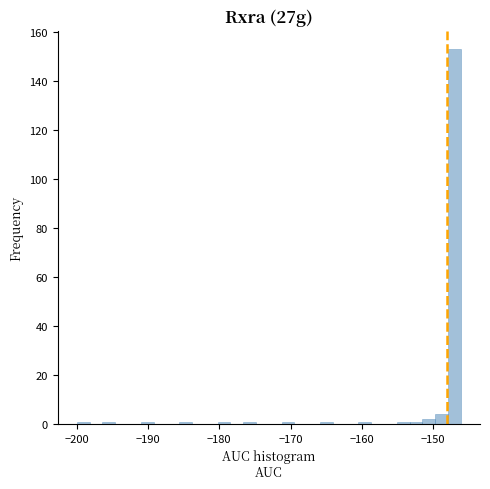

Around what value on the x-axis is the tallest bar? Give the approximate position of its centre, as read against the axis.

-147